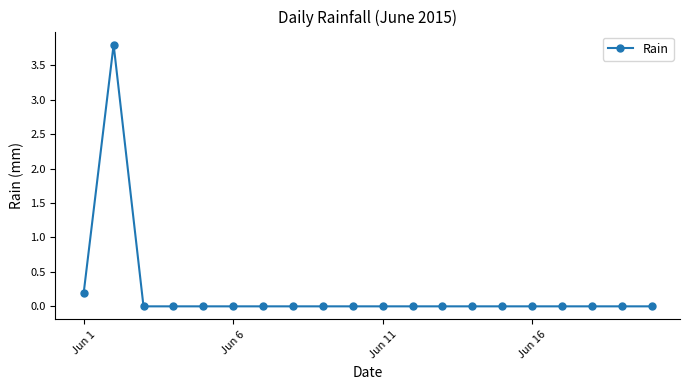

What is the greatest value displayed?

3.8